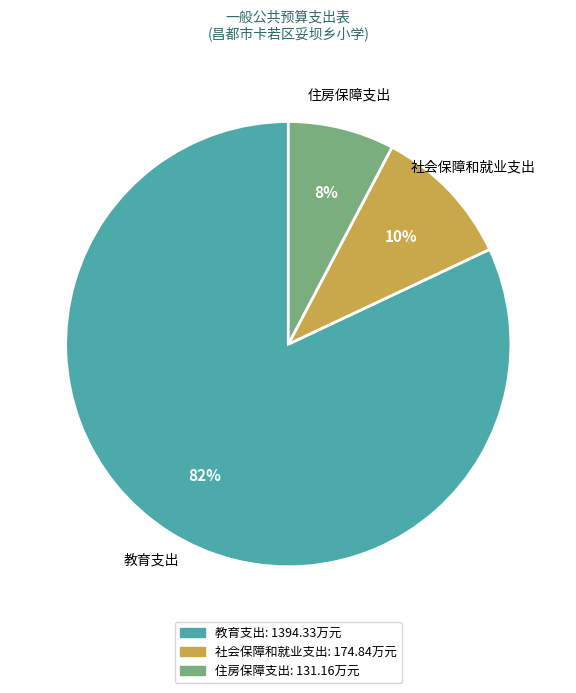

How many segments does this pie chart have?

3